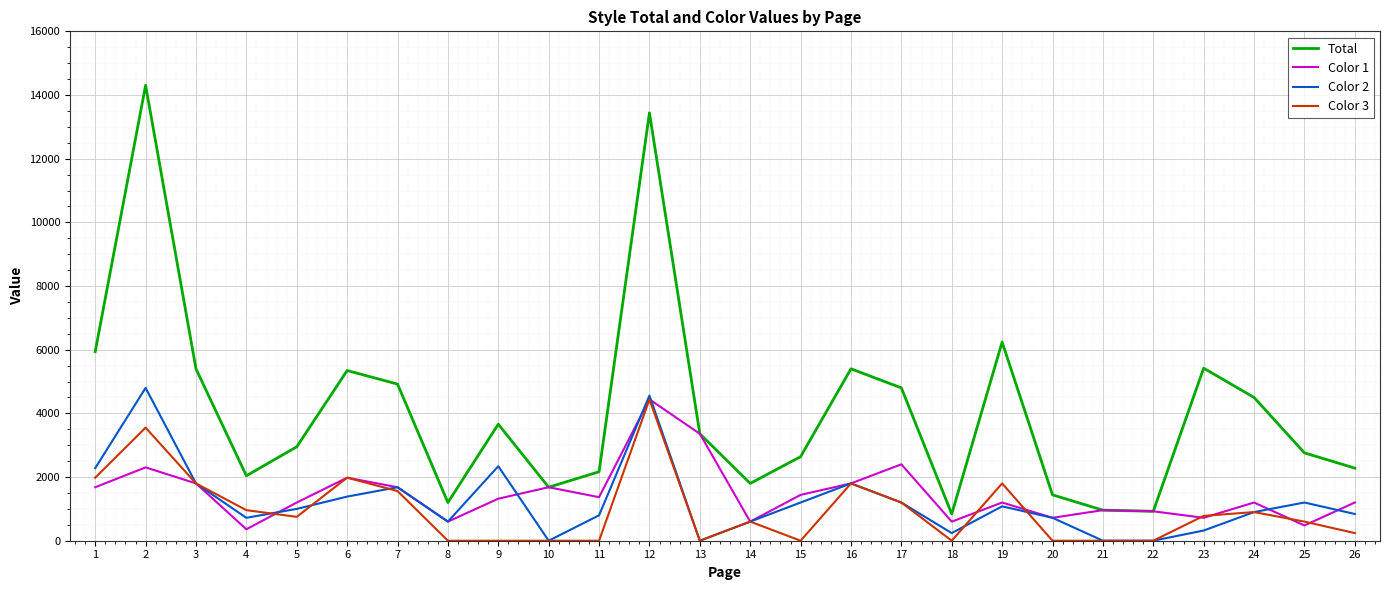

True or false: Color 2 and Total cross at least once.

False